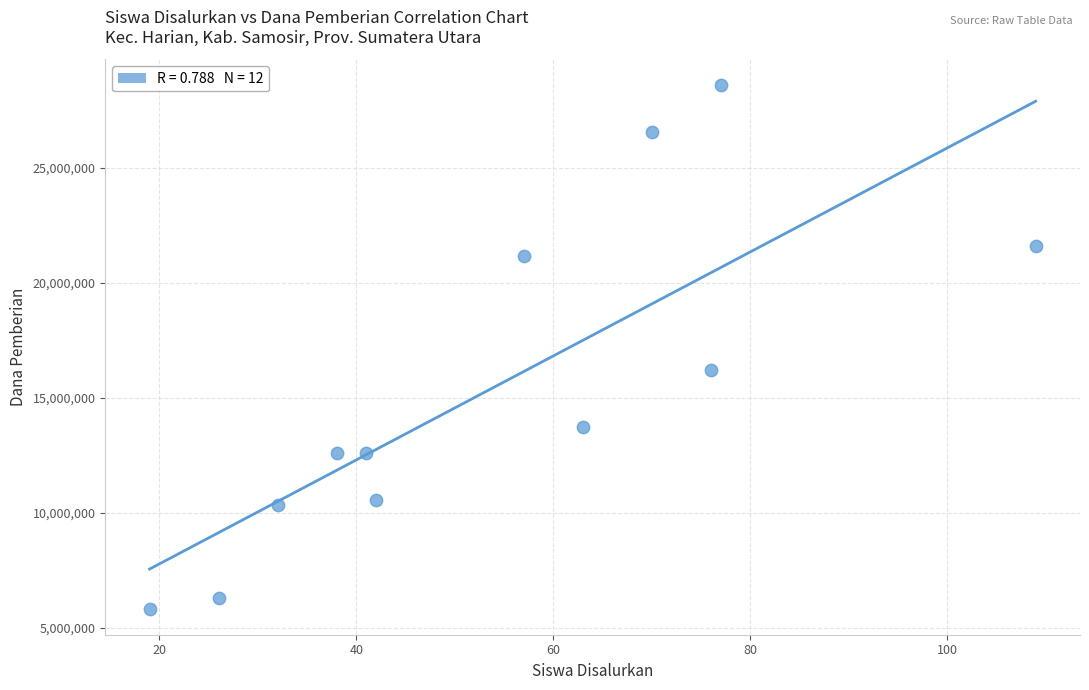

What is the range of X values (max minus min)?

90